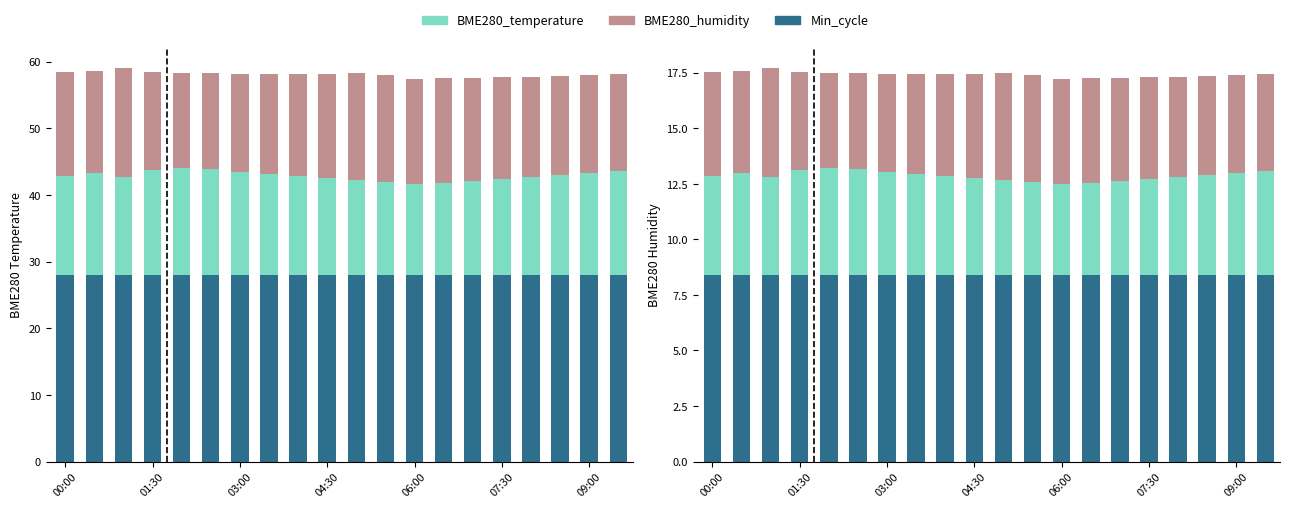

List the series in order of their peak value, lowest first.

BME280_temperature, BME280_humidity, Min_cycle